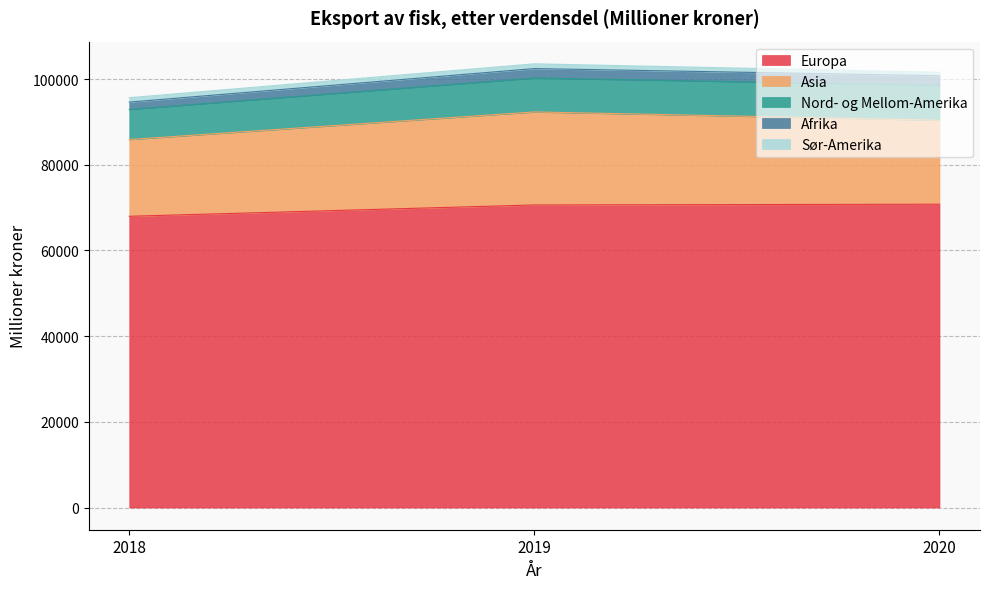

What is the value of the Afrika point at the 1st from the left?

1712